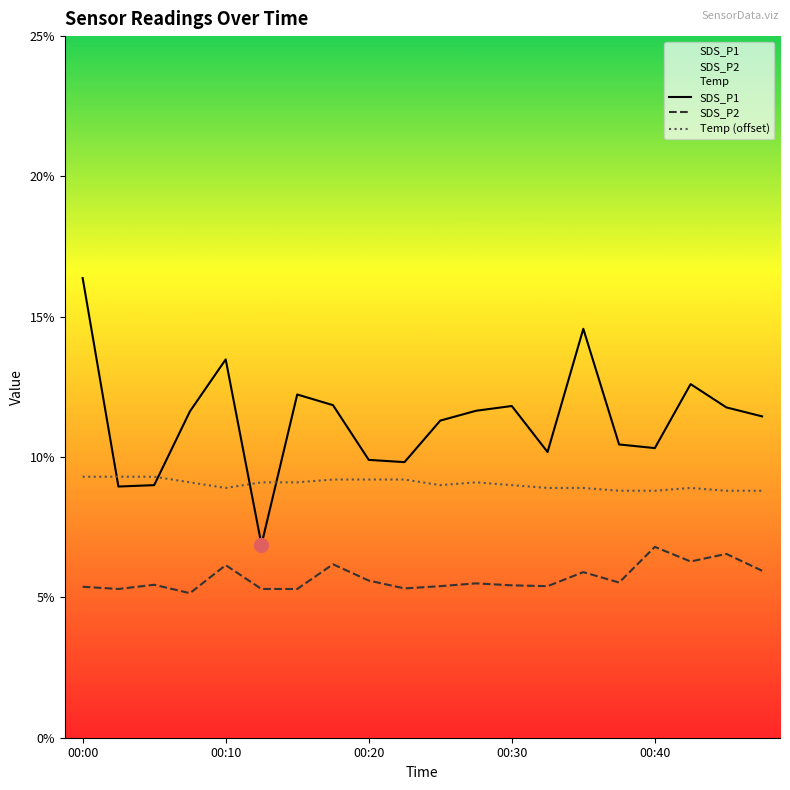

How many interior local peaks does the SDS_P1 series have?

5